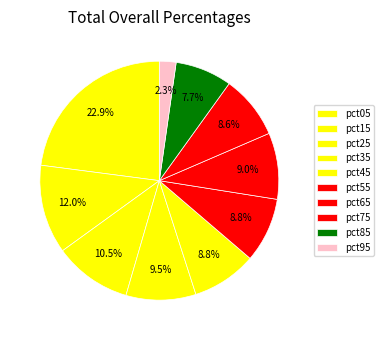

How many slices are in this pie chart?

10